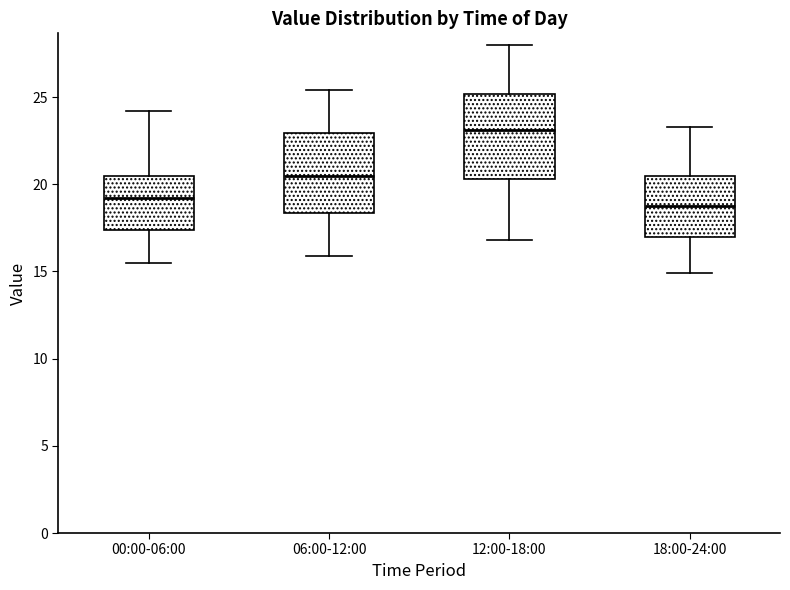

Reading left to right, read every box against the y-axis: the position of its median line, the range the box covers, and the ends of its whiskers. The values are not printed on the chart, so give them approximately, as read against the axis.

00:00-06:00: median 19.0, box 17.5 to 20.5, whiskers 15.5 to 24.0
06:00-12:00: median 20.5, box 18.5 to 23.0, whiskers 16.0 to 25.5
12:00-18:00: median 23.0, box 20.5 to 25.0, whiskers 17.0 to 28.0
18:00-24:00: median 19.0, box 17.0 to 20.5, whiskers 15.0 to 23.5